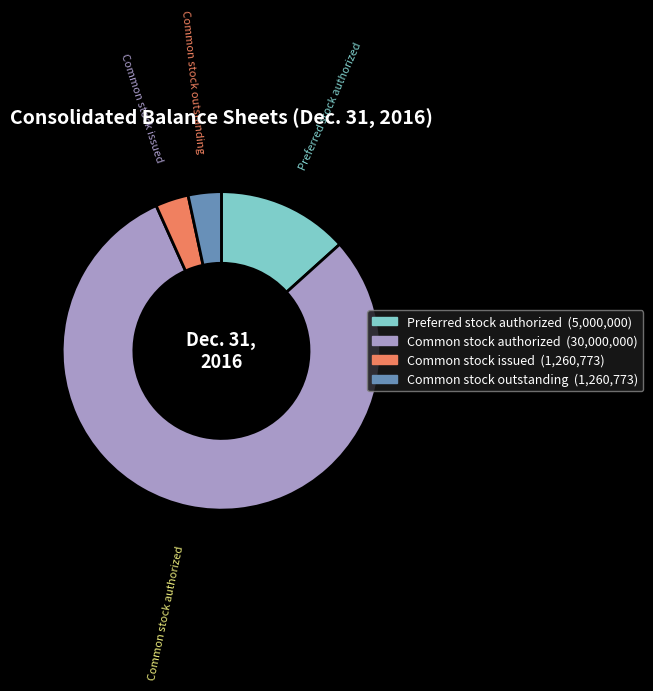

Is there a majority slice in this chart?

Yes